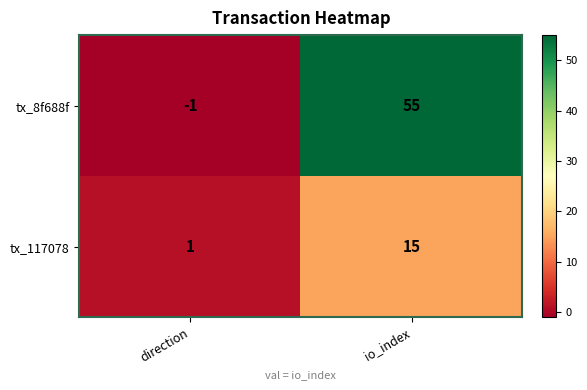

Where is tx_117078 nearest to the value 8?

direction